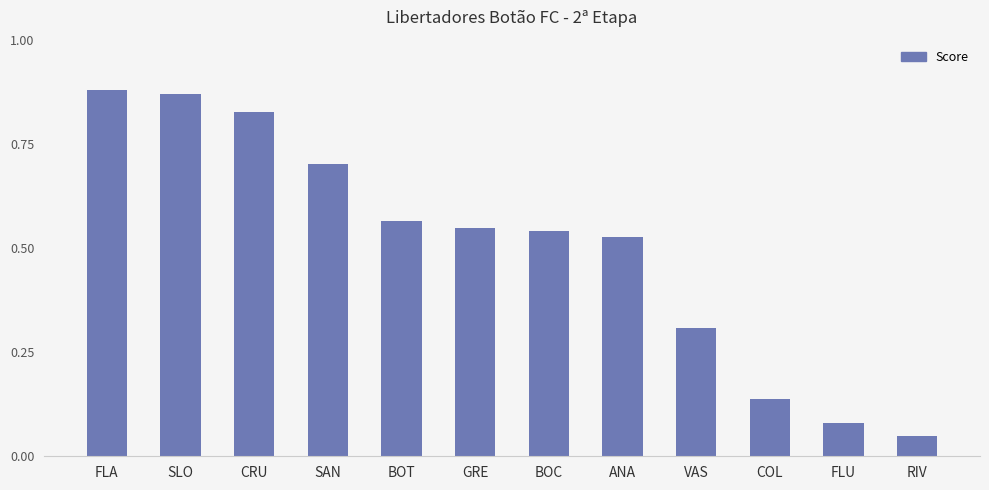

True or false: the data shows 0.3 at VAS.

True